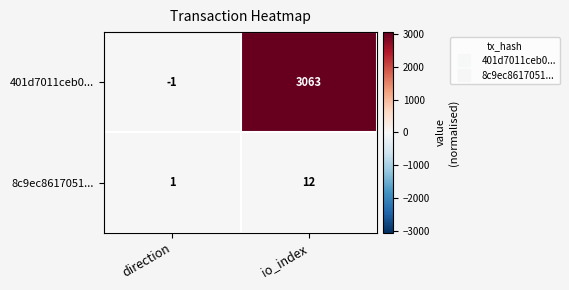

Which series has the largest total across all categories?

401d7011ceb0...